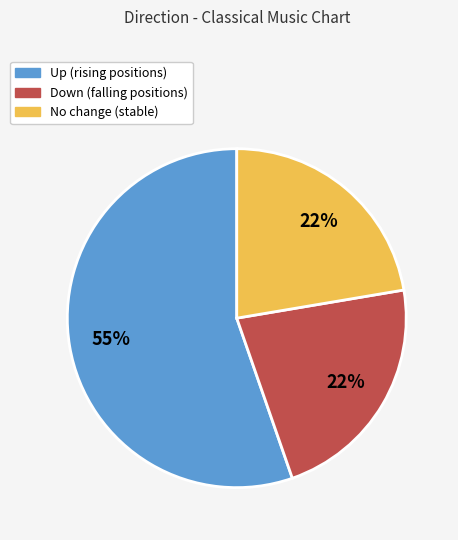

How many segments does this pie chart have?

3